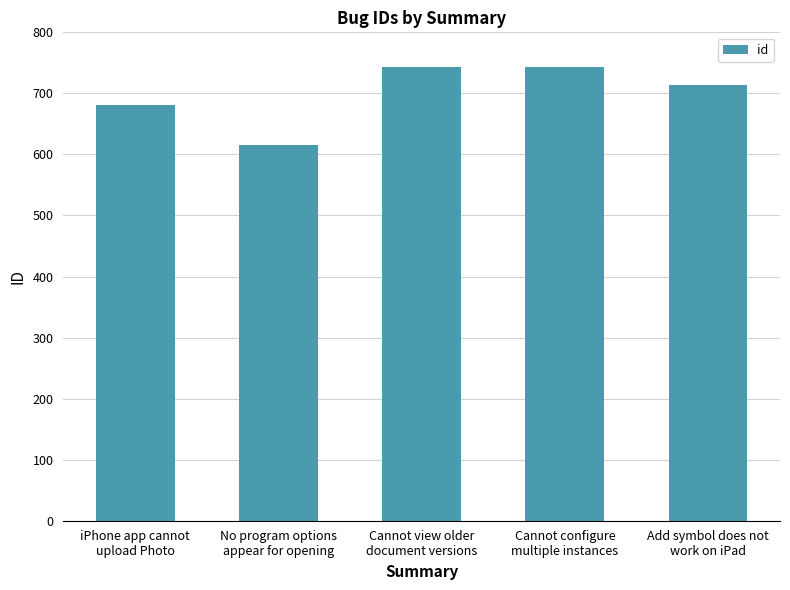

What is the difference between the maximum and minimum values?

128